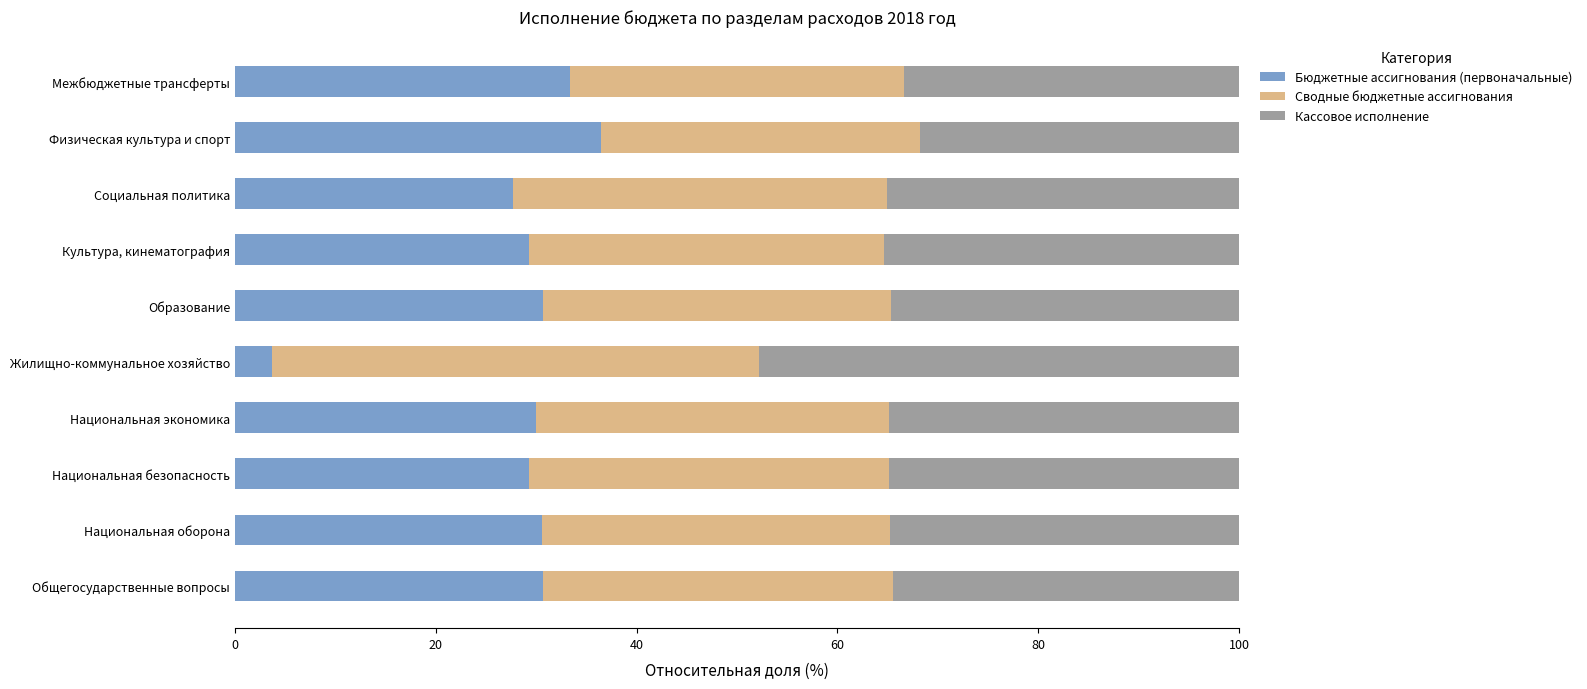

What is the sum of the Бюджетные ассигнования (первоначальные) values at Национальная оборона and Социальная политика?

58.2